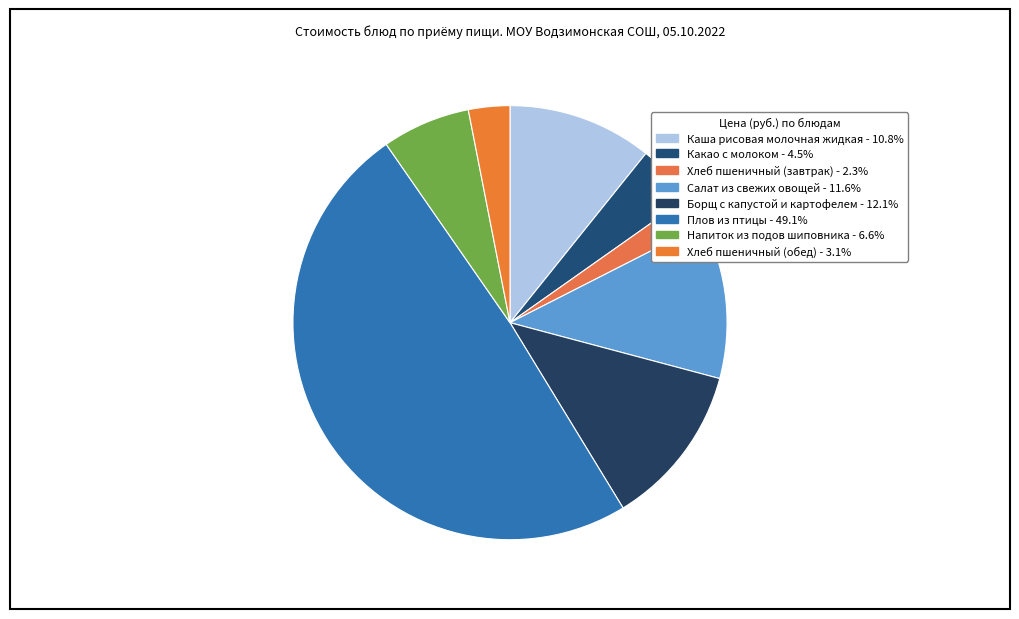

Does Плов из птицы represent more than half of the total?

No